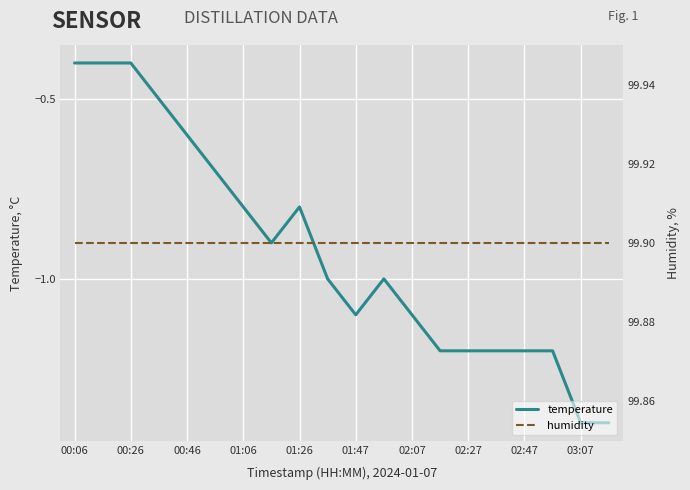

Reading left to right, list all the values displayed in this chart.

temperature: -0.4	-0.4	-0.4	-0.5	-0.6	-0.7	-0.8	-0.9	-0.8	-1.0	-1.1	-1.0	-1.1	-1.2	-1.2	-1.2	-1.2	-1.2	-1.4	-1.4
humidity: 99.9	99.9	99.9	99.9	99.9	99.9	99.9	99.9	99.9	99.9	99.9	99.9	99.9	99.9	99.9	99.9	99.9	99.9	99.9	99.9